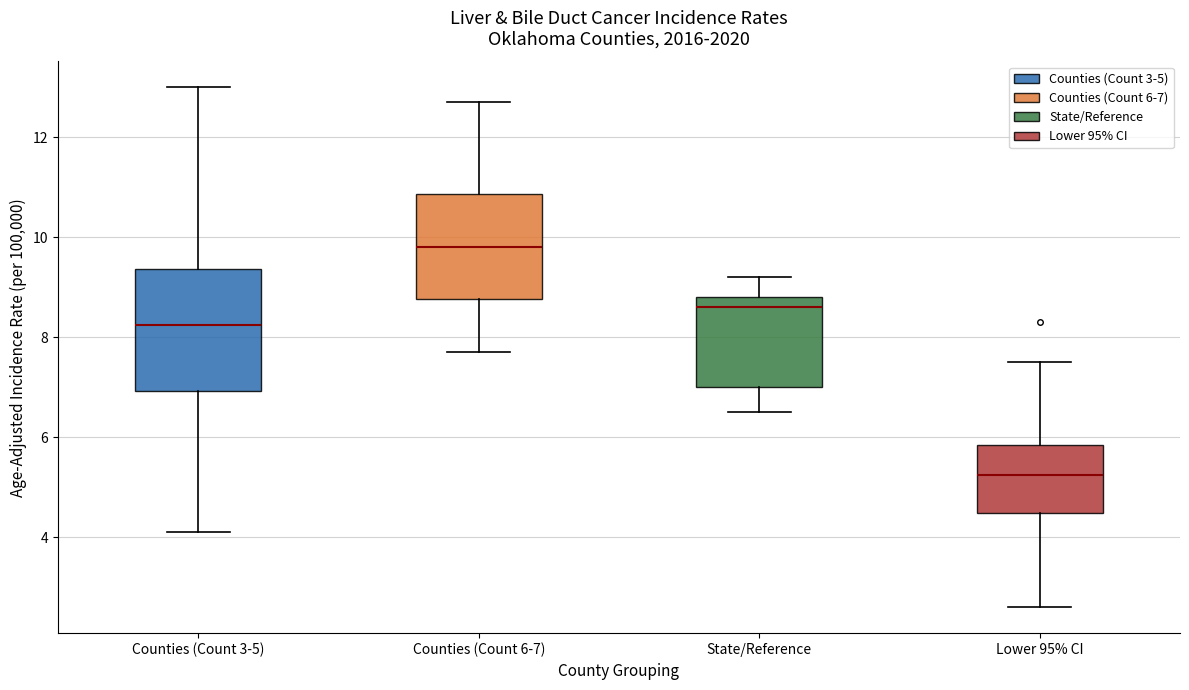

Reading left to right, read every box against the y-axis: the position of its median line, the range the box covers, and the ends of its whiskers. The values are not printed on the chart, so give them approximately, as read against the axis.

Counties (Count 3-5): median 8.2, box 7.0 to 9.4, whiskers 4.2 to 13.0
Counties (Count 6-7): median 9.8, box 8.8 to 10.8, whiskers 7.8 to 12.8
State/Reference: median 8.6, box 7.0 to 8.8, whiskers 6.6 to 9.2
Lower 95% CI: median 5.2, box 4.4 to 5.8, whiskers 2.6 to 7.6